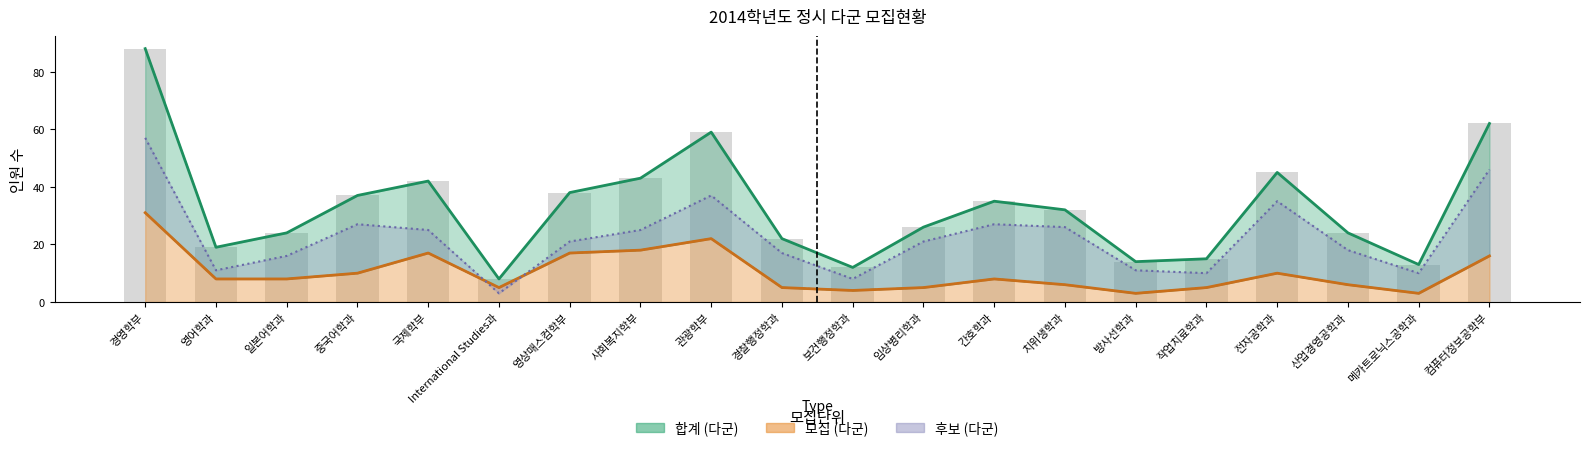

How many values in the 후보 (다군) series are below 21?

9